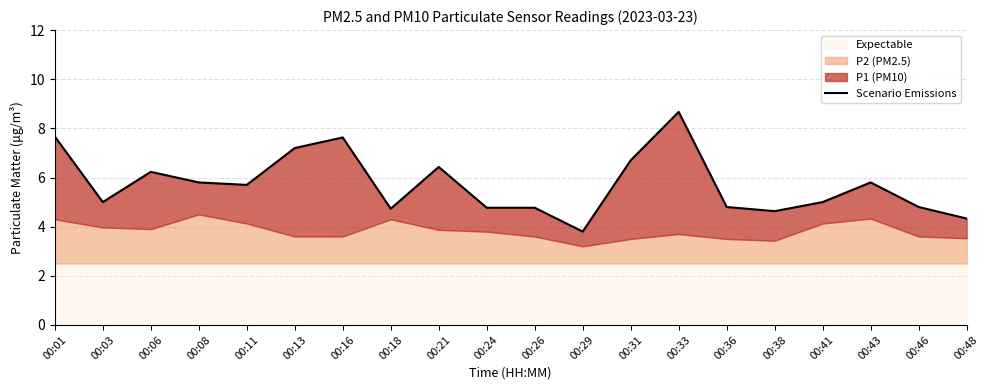

What is the difference between the second highest and minimum values?

3.9